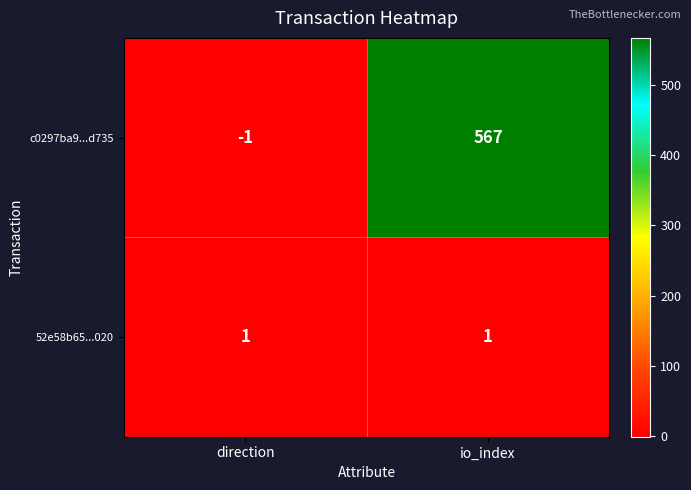

The 52e58b65...020 series shows 0 at direction. True or false?

False